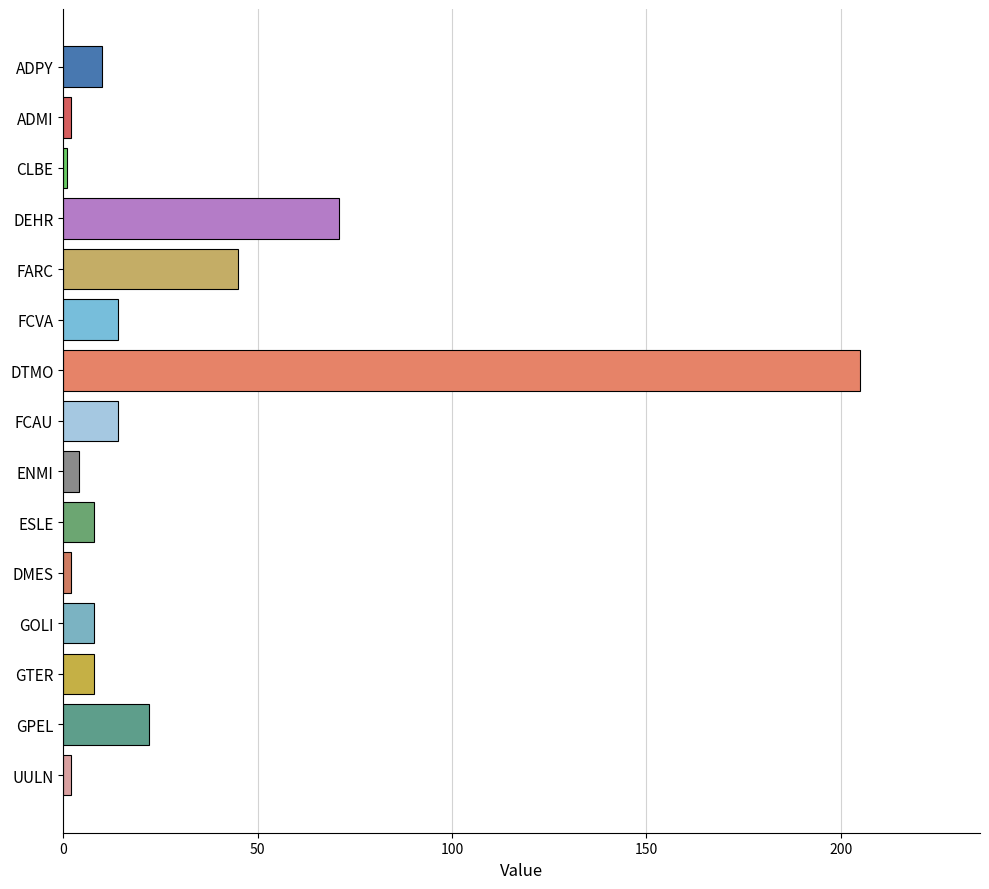

The value at DEHR is 104. True or false?

False